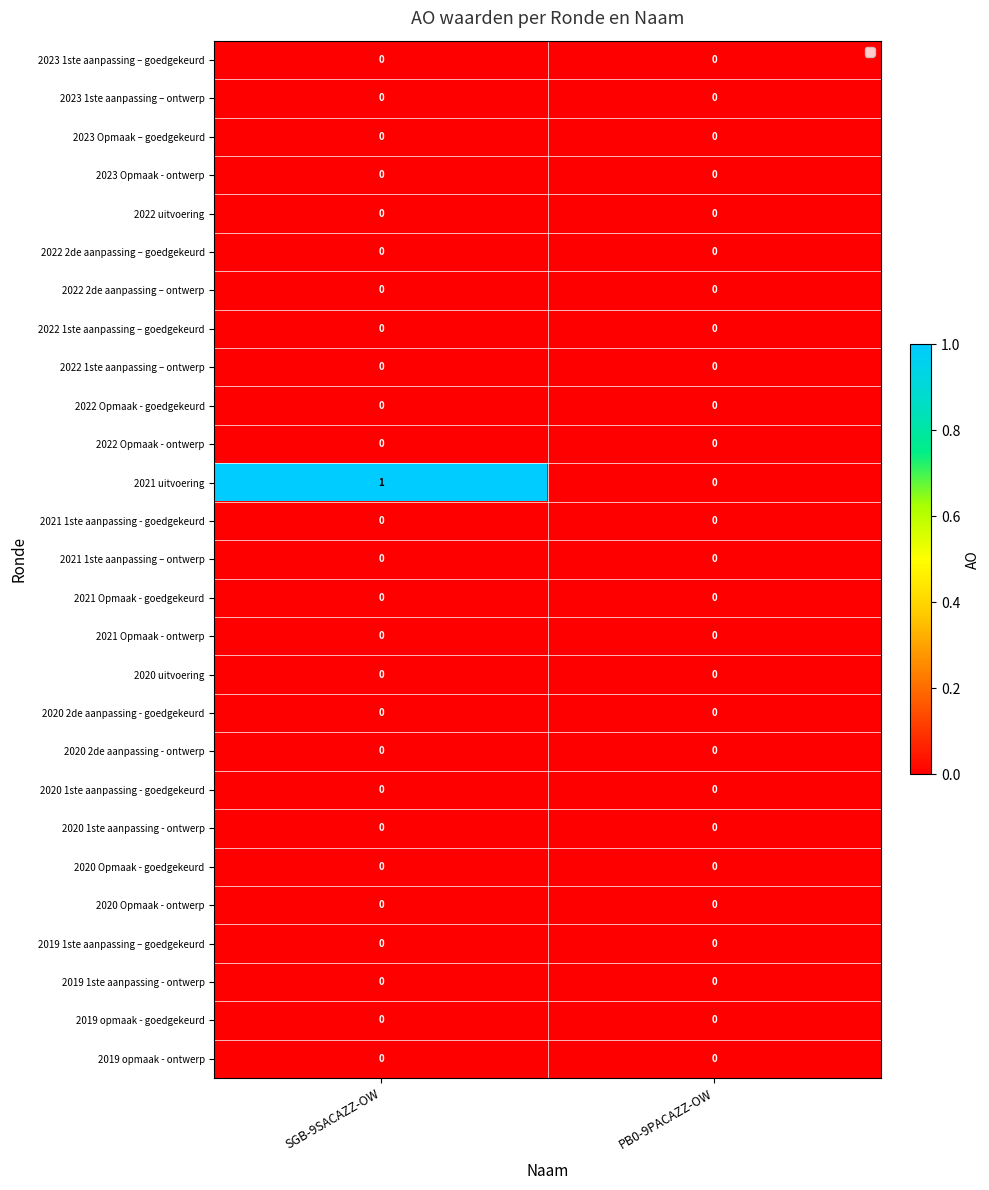

List the labels in order of 2021 uitvoering value, largest first.

SGB-9SACAZZ-OW, PB0-9PACAZZ-OW